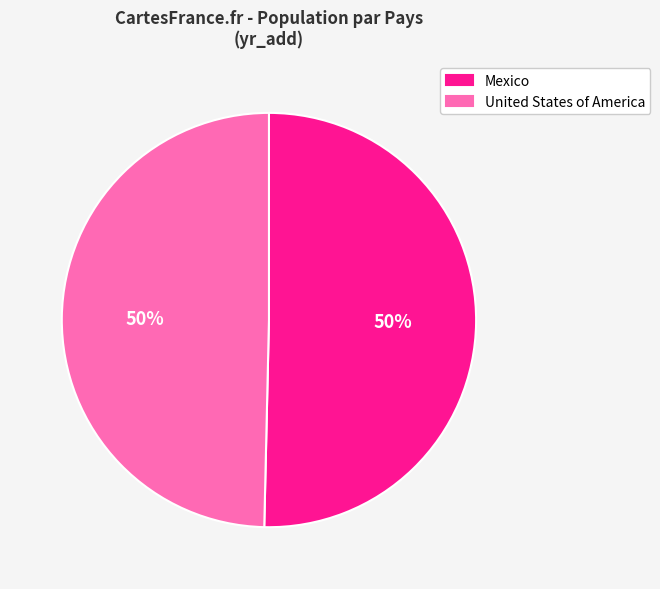

To the nearest percent, what is the combined percentage of Mexico and United States of America?

100%